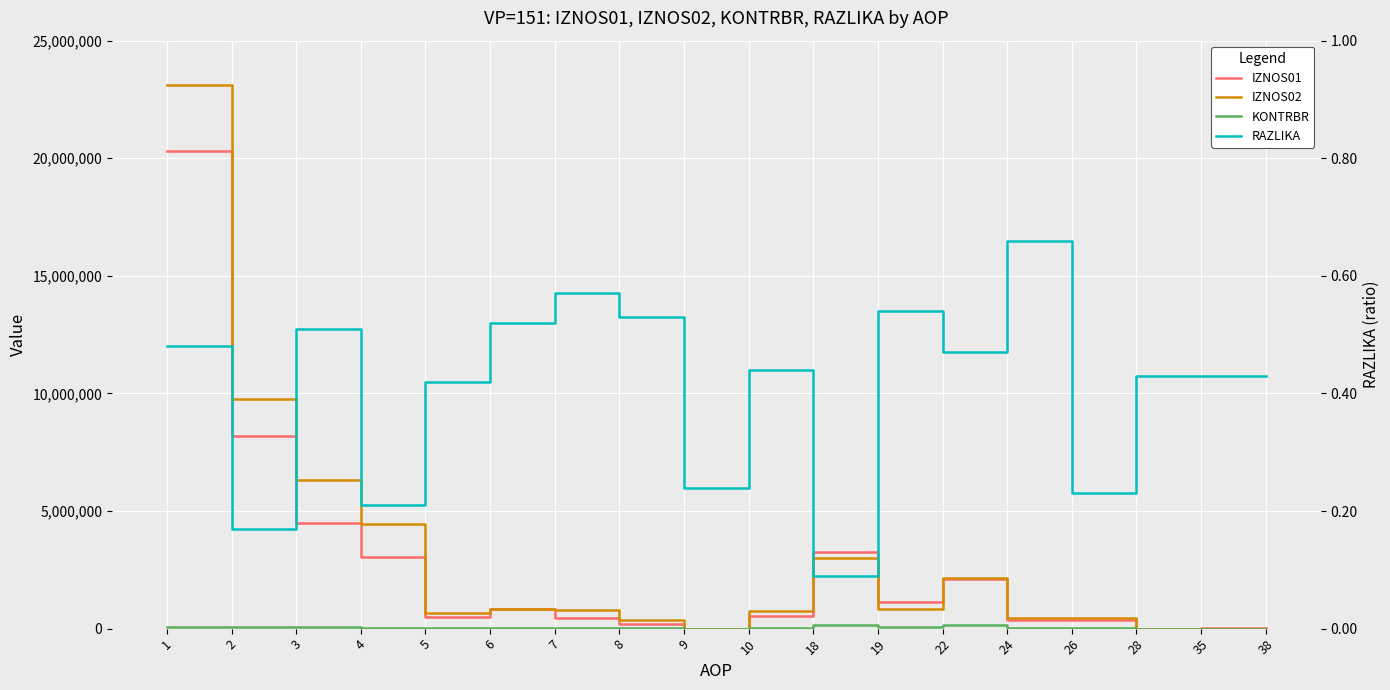

What are all the series names shown in the legend?

IZNOS01, IZNOS02, KONTRBR, RAZLIKA